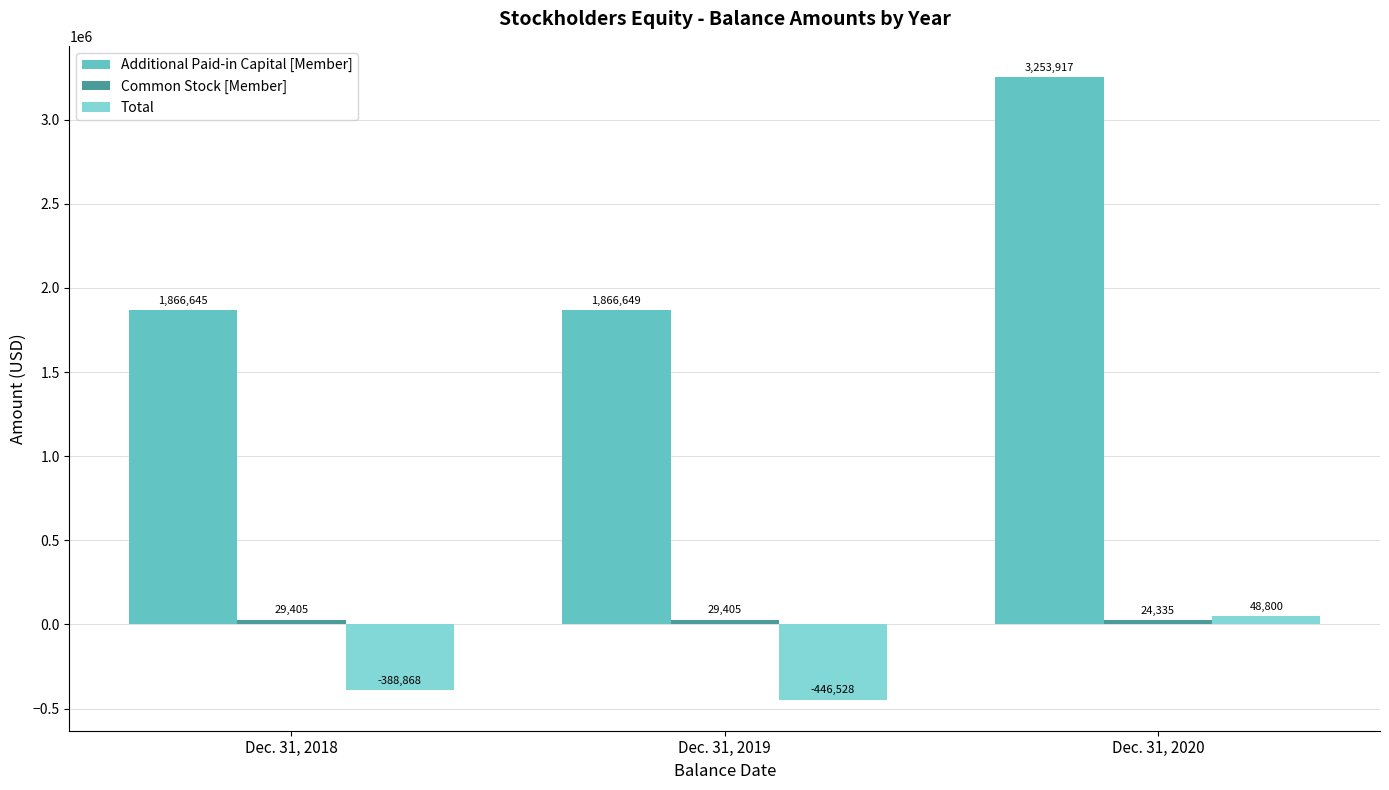

How many values in the Additional Paid-in Capital [Member] series are below 1866649?

1